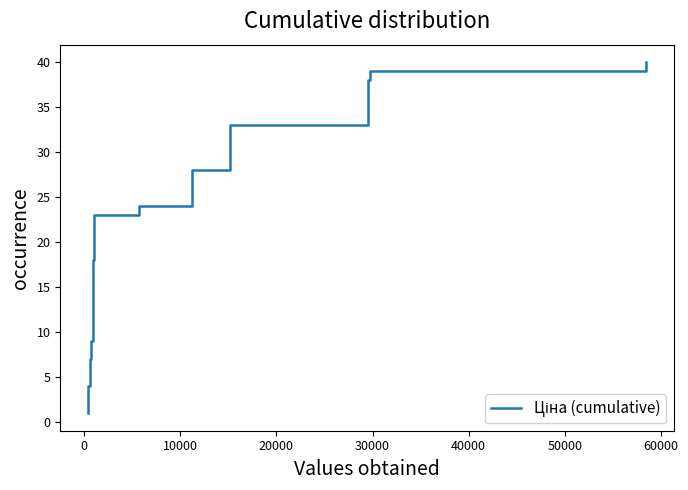

Reading left to right, what are all the values shown in this chart?

1	2	3	4	5	6	7	8	9	10	11	12	13	14	15	16	17	18	19	20	21	22	23	24	25	26	27	28	29	30	31	32	33	34	35	36	37	38	39	40